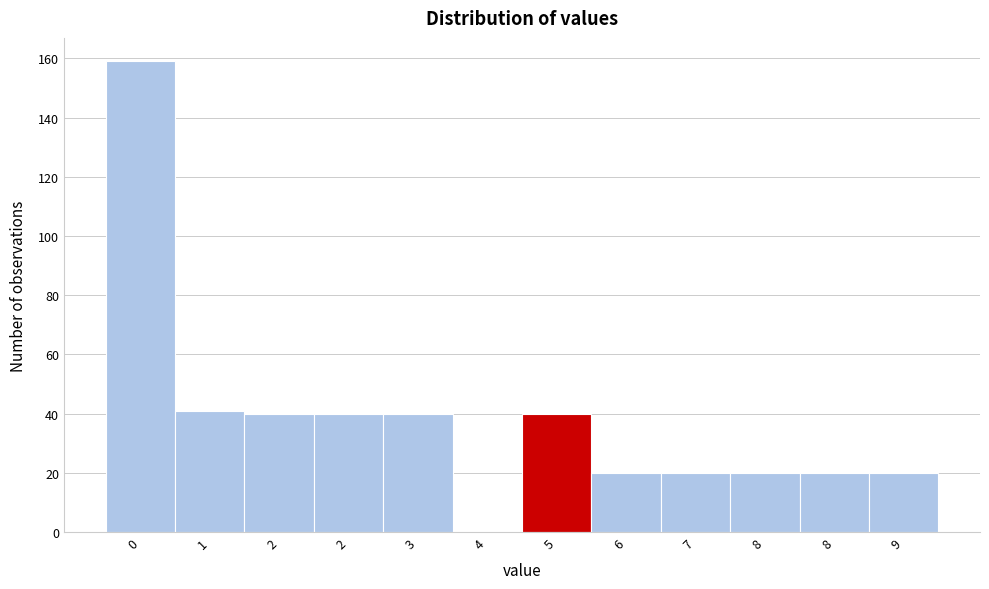

Are the bars horizontal?

No